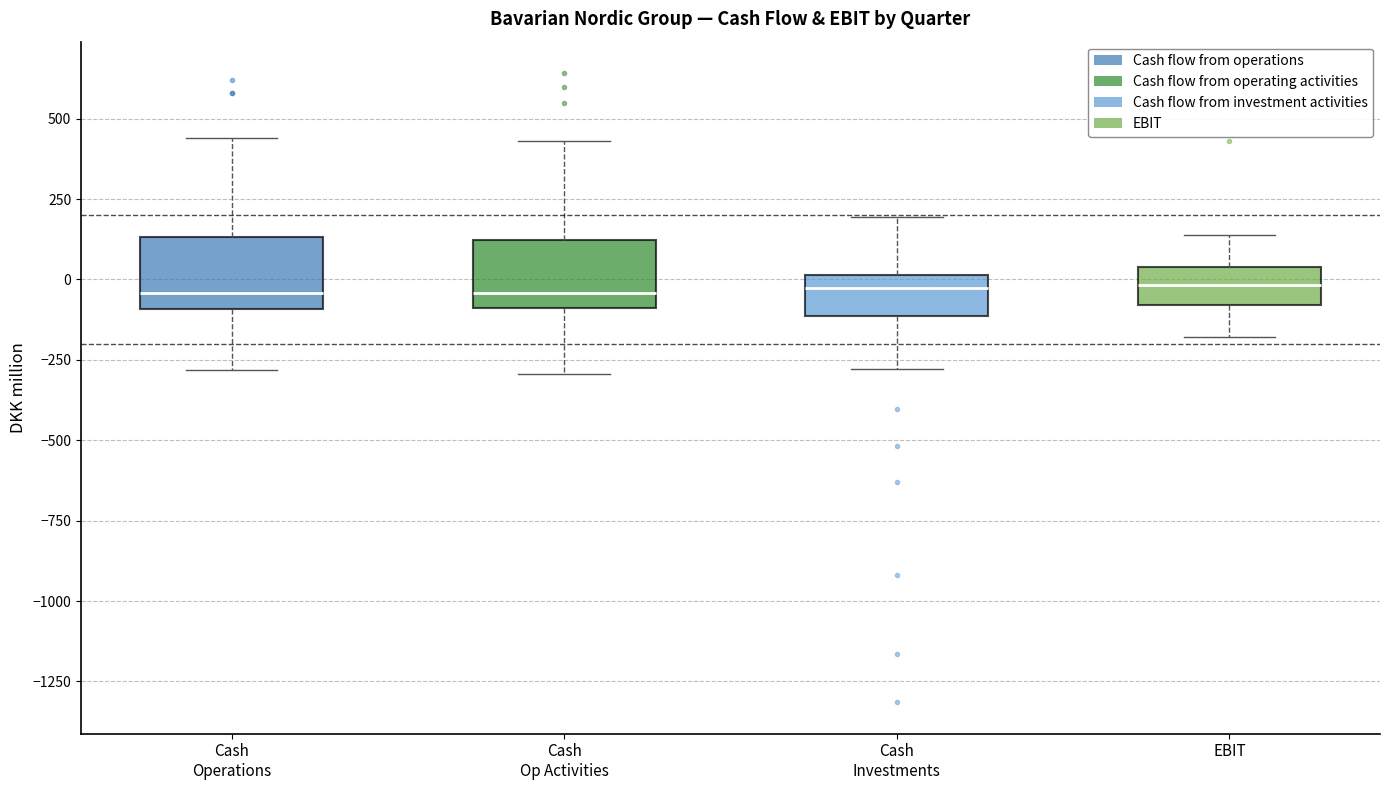

Reading left to right, read every box against the y-axis: the position of its median line, the range the box covers, and the ends of its whiskers. The values are not printed on the chart, so give them approximately, as read against the axis.

Cash Operations: median -50, box -100 to 150, whiskers -300 to 450
Cash Op Activities: median -50, box -100 to 100, whiskers -300 to 450
Cash Investments: median -50, box -100 to 0, whiskers -300 to 200
EBIT: median 0, box -100 to 50, whiskers -200 to 150